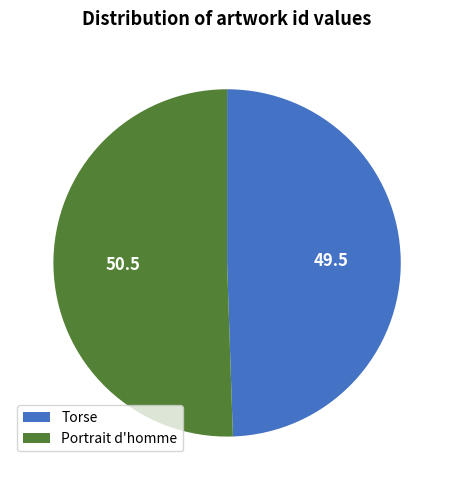

Is there a majority slice in this chart?

Yes